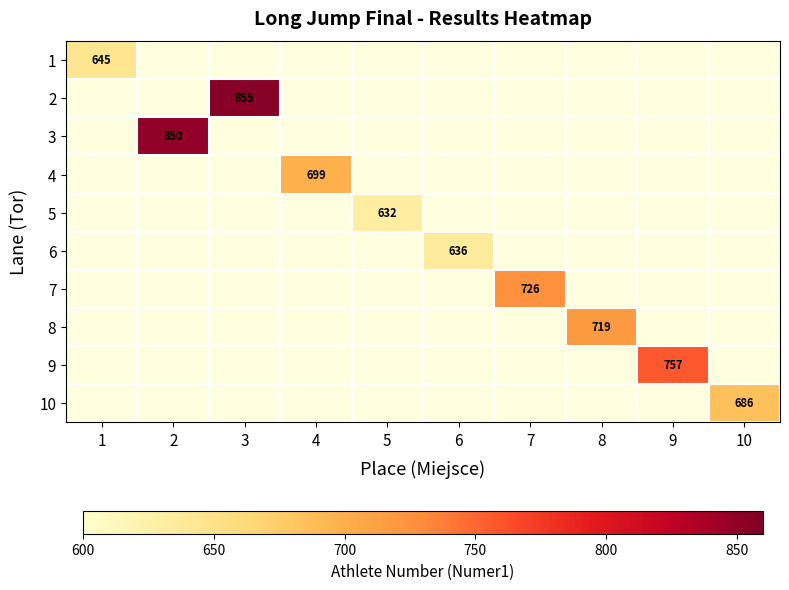

The 1 series shows 645 at 1. True or false?

True